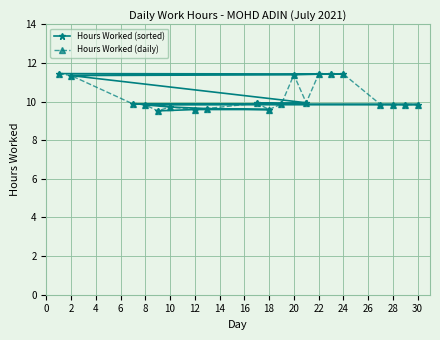

Which series has the largest total across all categories?

Hours Worked (sorted)